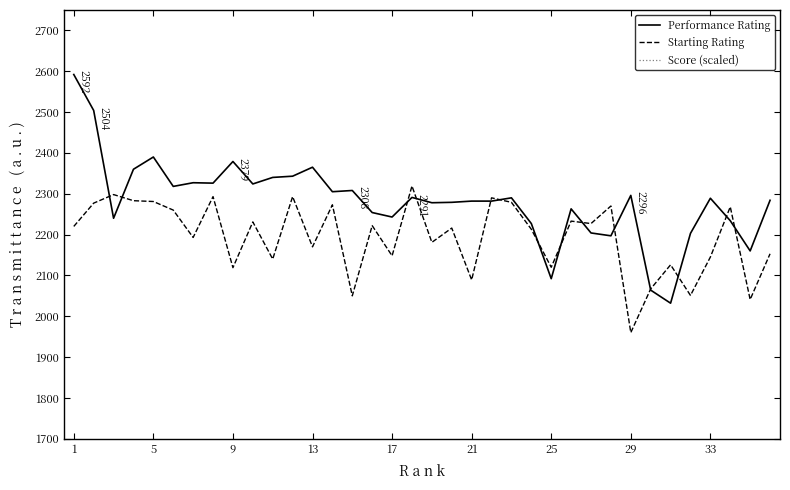

Is this an area chart (filled region under the line)?

No